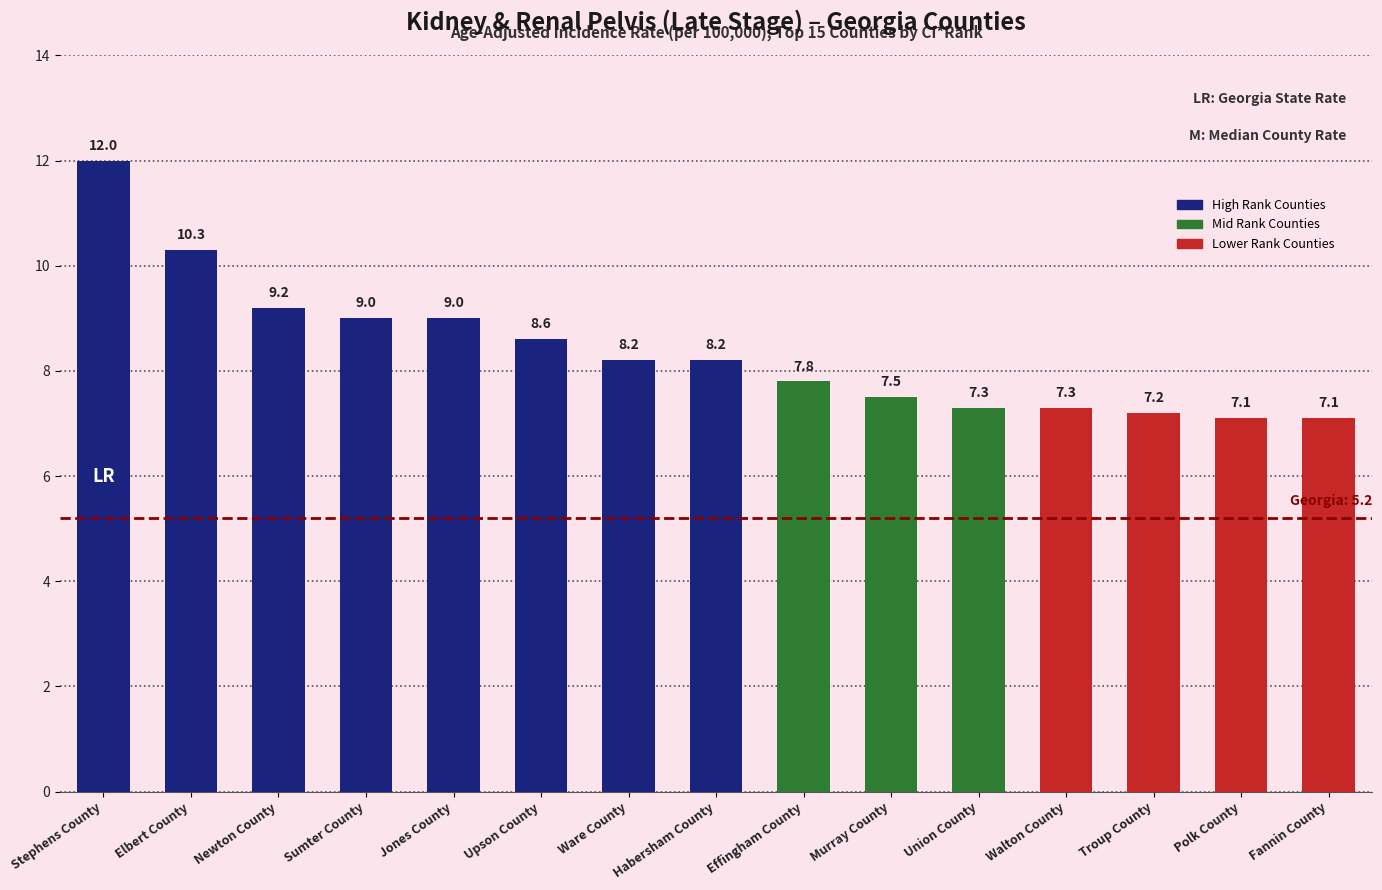

What is the difference between the maximum and minimum values?

4.9